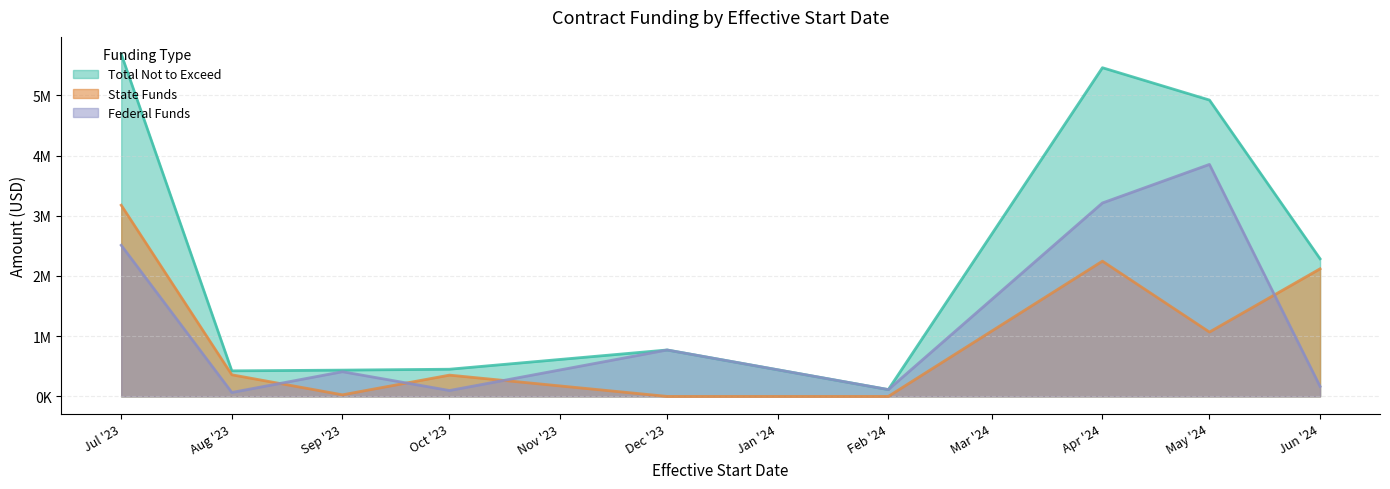

True or false: Total Not to Exceed has a value of 237749 at 2024-06-05.

False